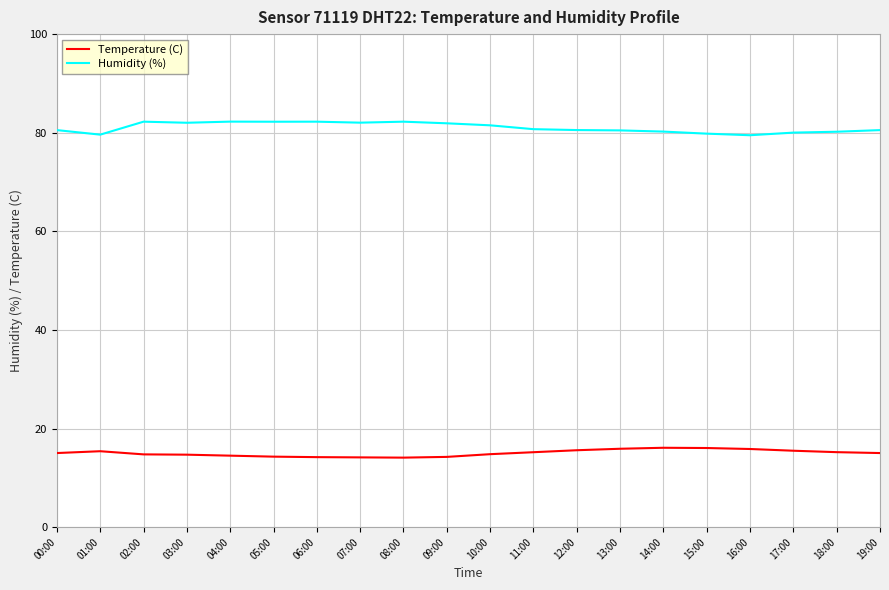

How many categories are shown in the chart?

20